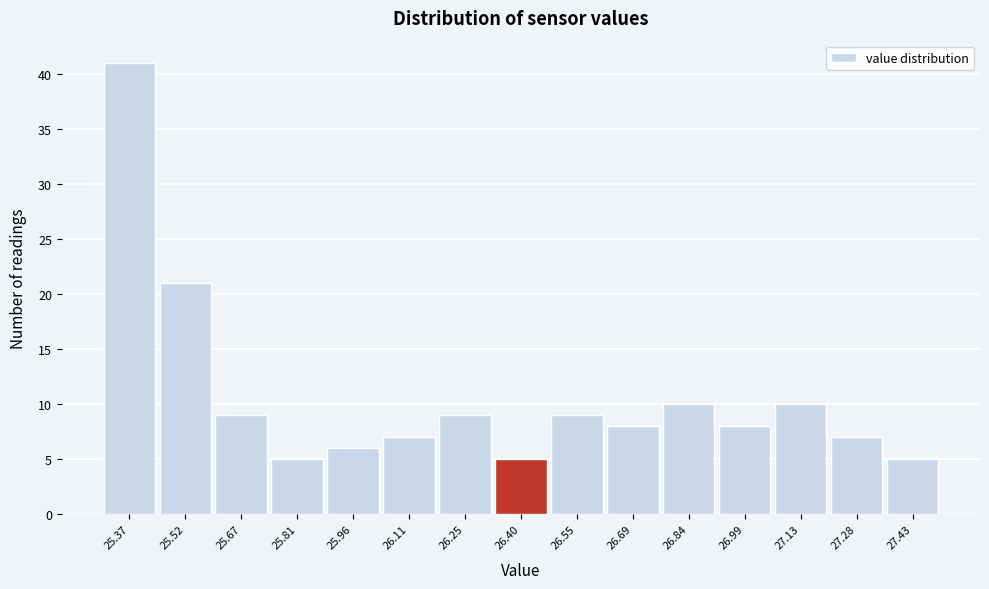

How tall is the bar that spans 26.32 to 26.48 on the x-axis? Neither the bar edges nor the heights are printed on the chart, so give them approximately, as read against the axes.

5